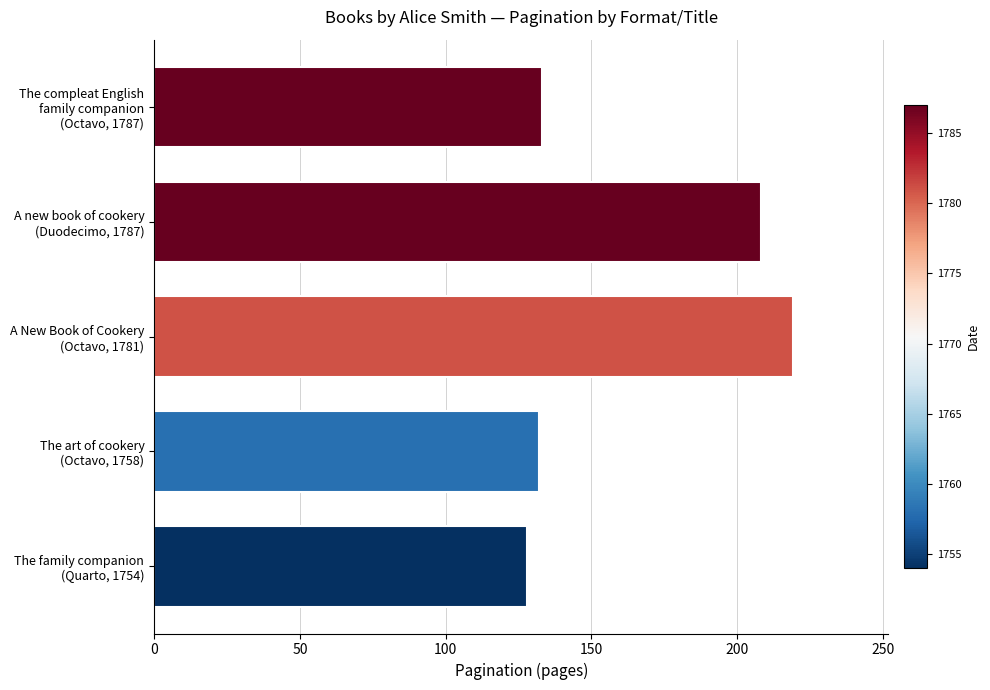

How many series are shown in this chart?

1